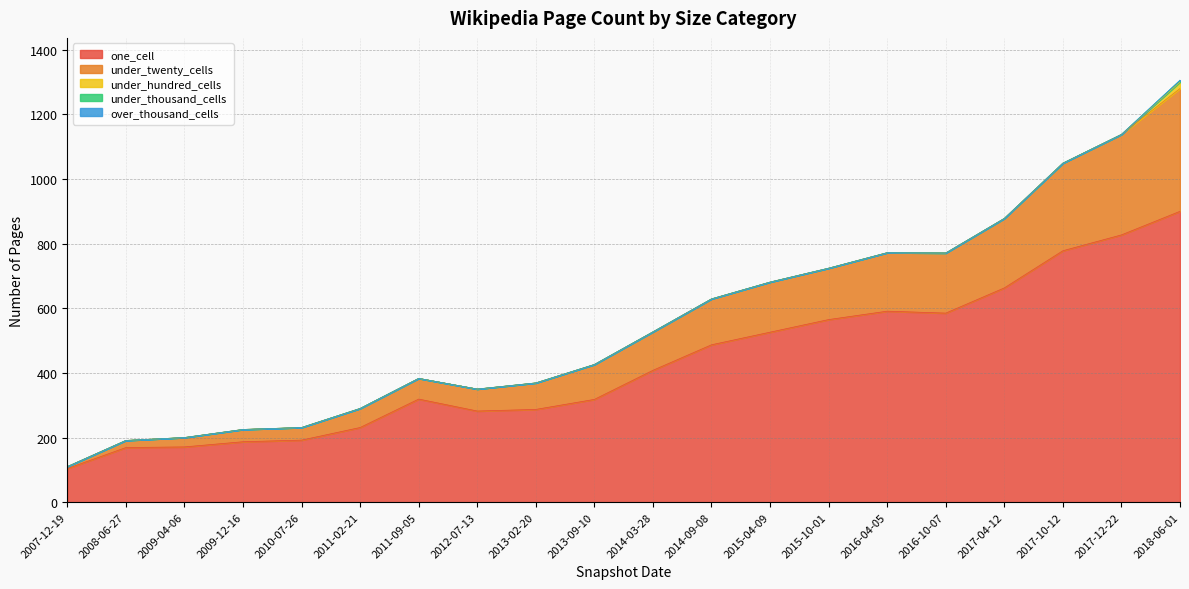

Which series changed the most between 2015-04-09 and 2017-12-22?

one_cell